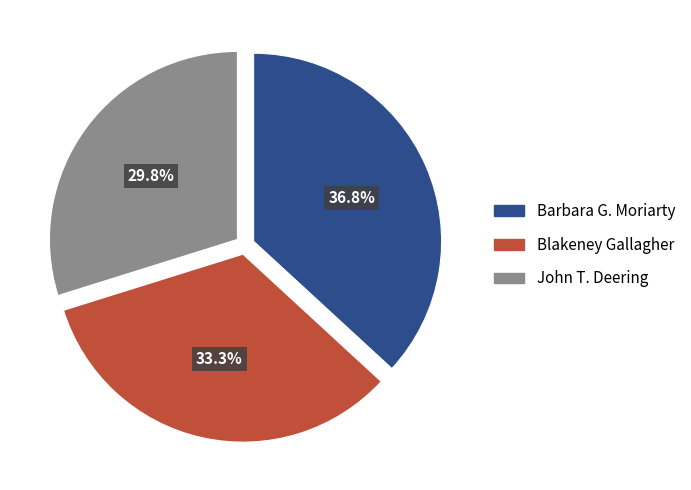

How many slices are in this pie chart?

3